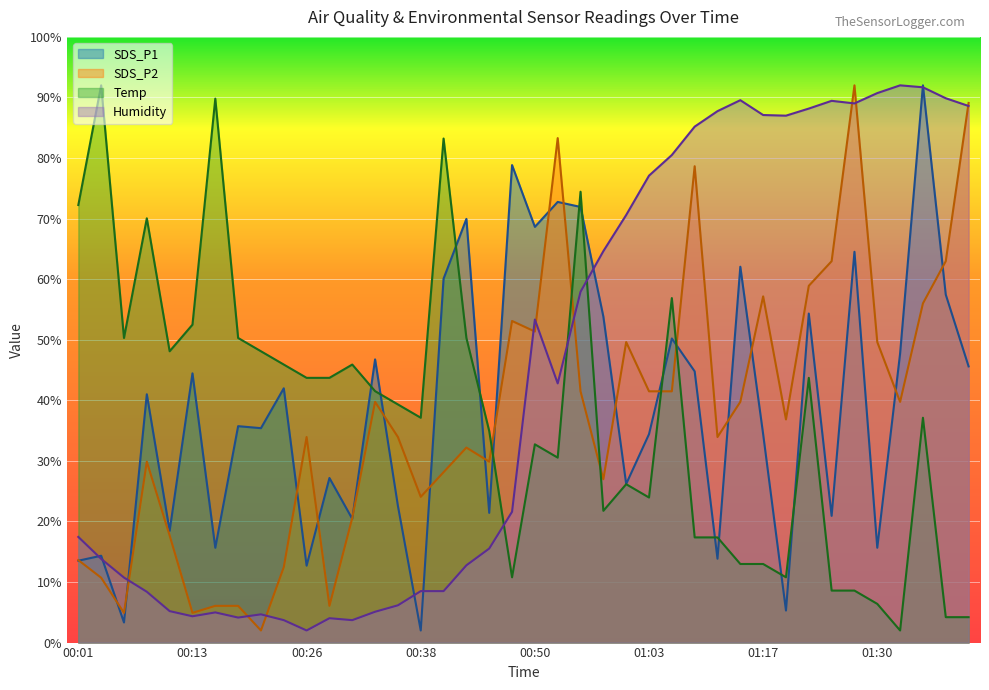

Where is the first local minimum for Temp?

00:06